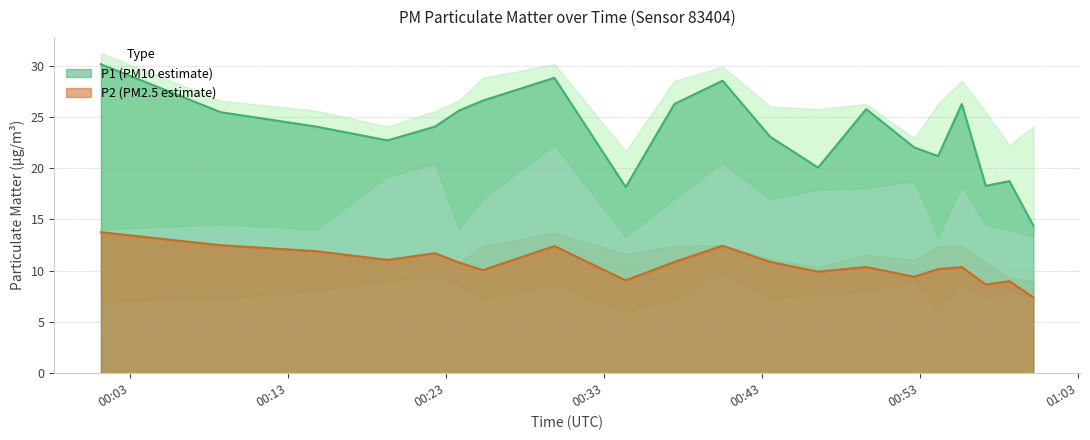

Does the chart display data point markers on the line(s)?

No